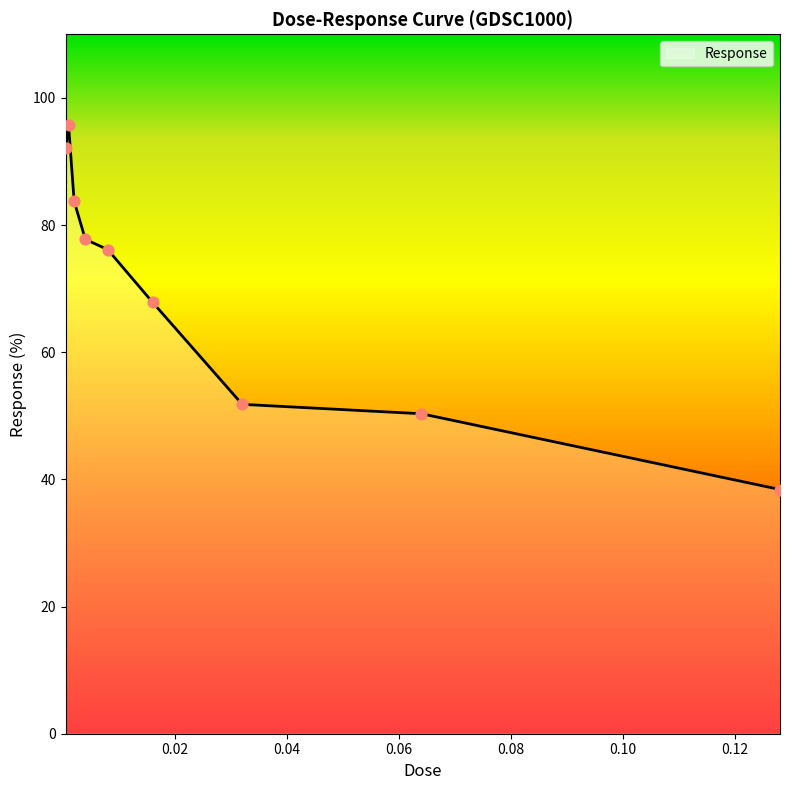

What is the maximum value shown in the chart?

95.7